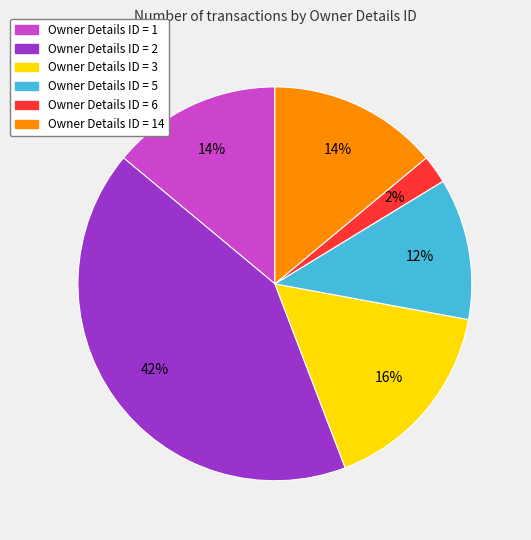

To the nearest percent, what is the average slice percentage?

17%